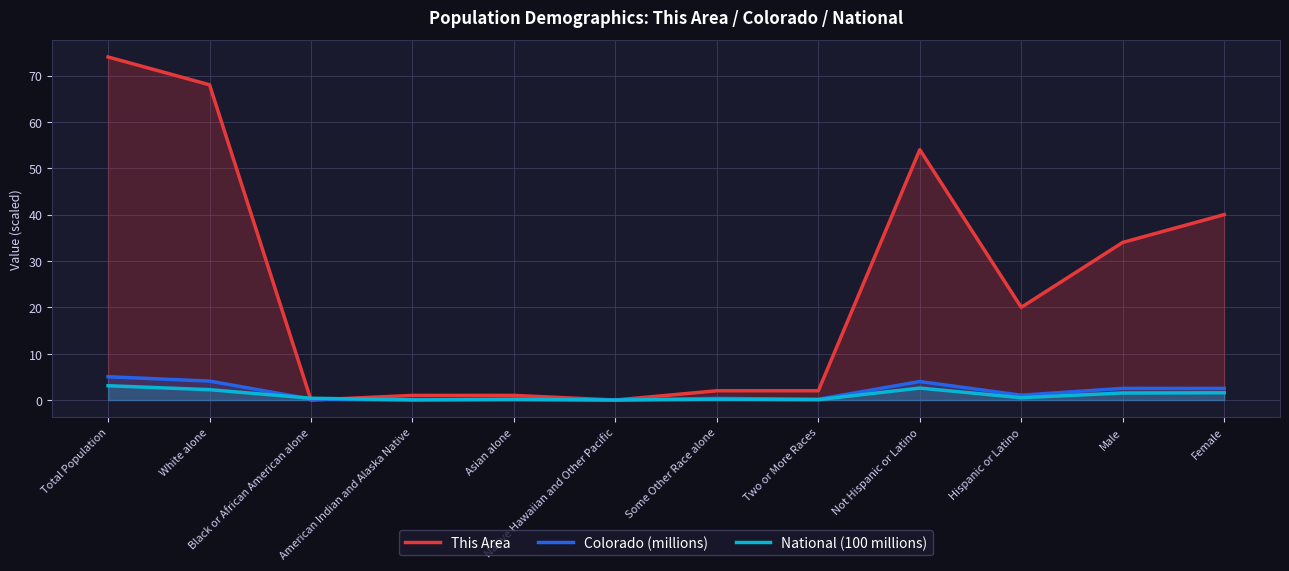

After their last crossing, which series has the higher values: National (100 millions) or This Area?

This Area